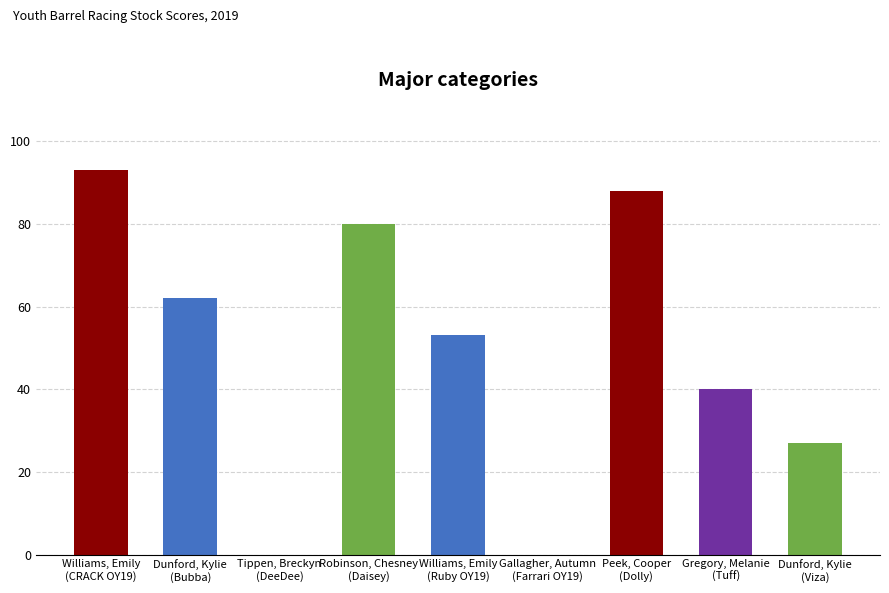

True or false: the data shows 53 at Williams, Emily
(Ruby OY19).

True